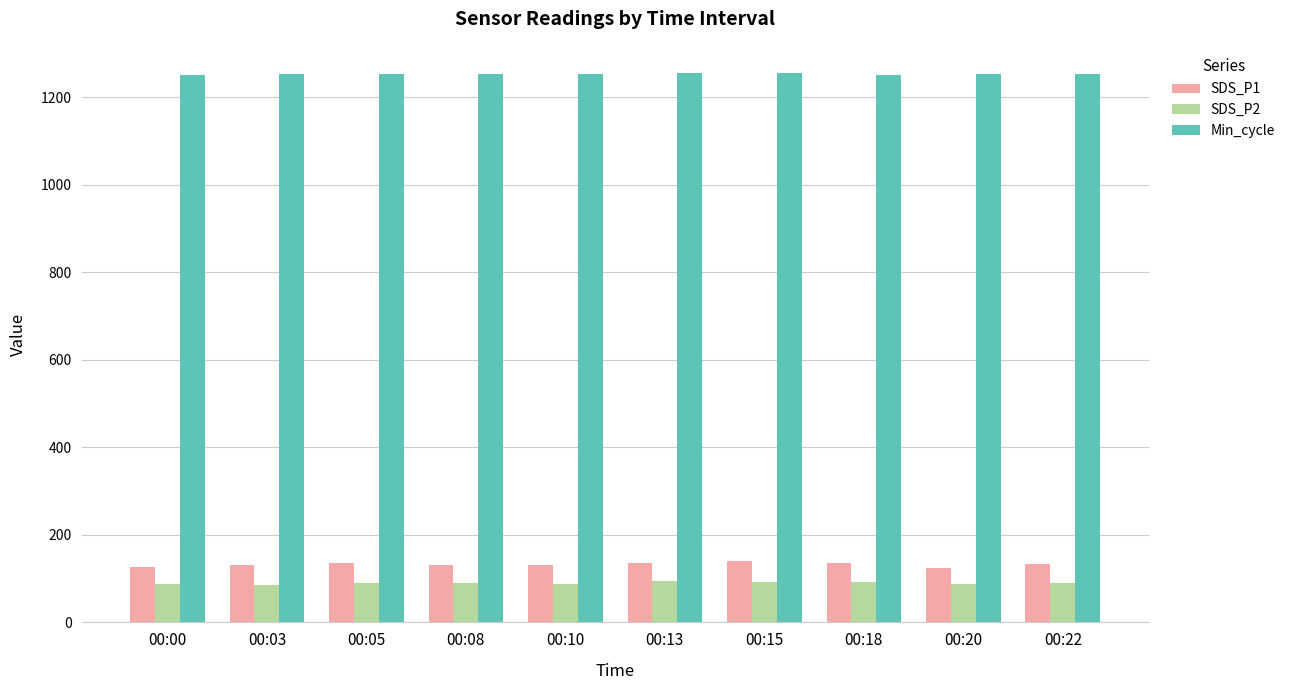

What is the average value of the Min_cycle series?

1253.6